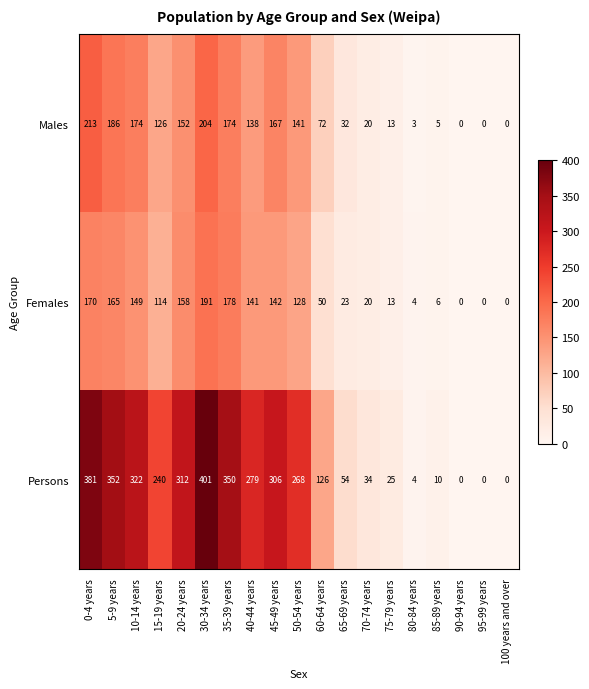

The Persons series shows 352 at 5-9 years. True or false?

True